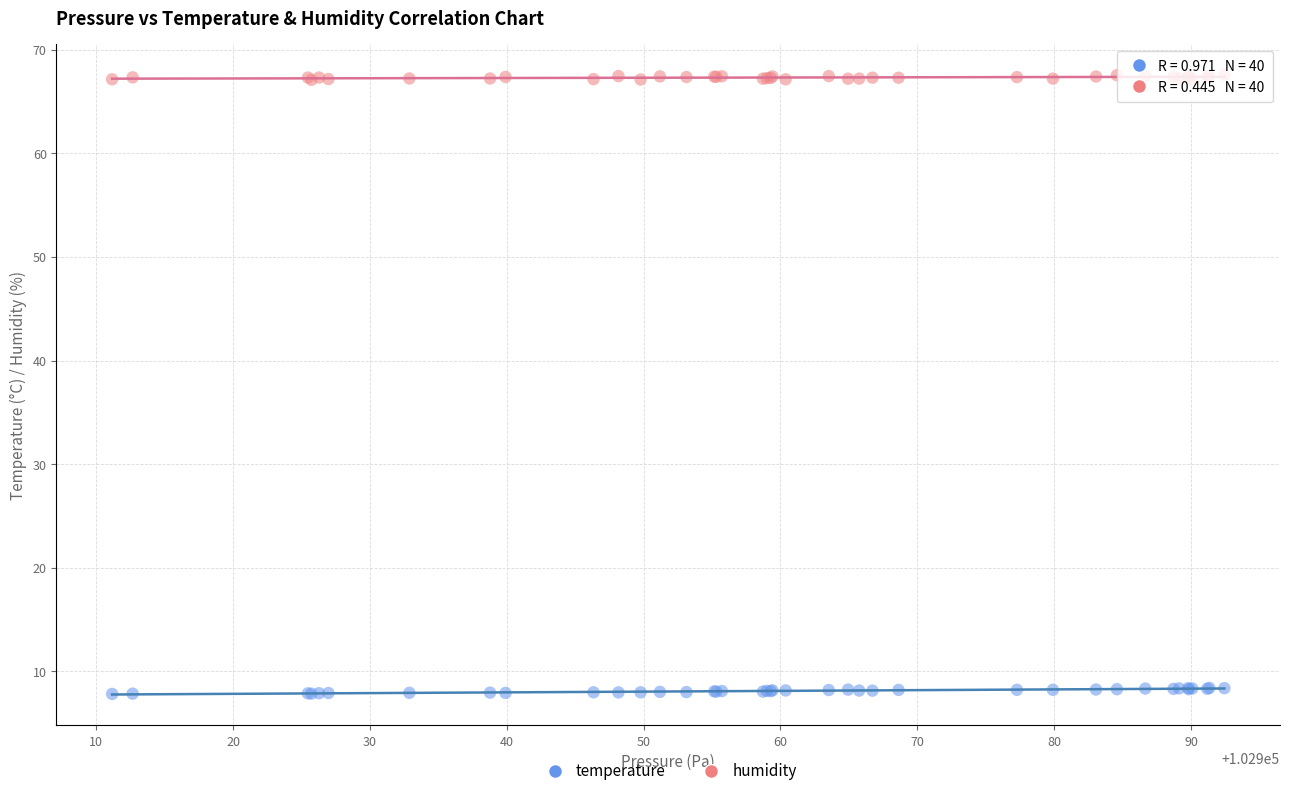

What is the X range (max minus min) for the scatter plot?

81.3